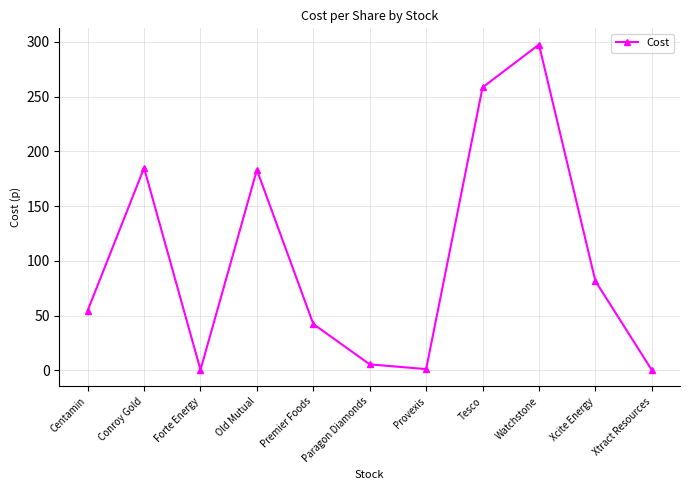

What is the average value?

100.8